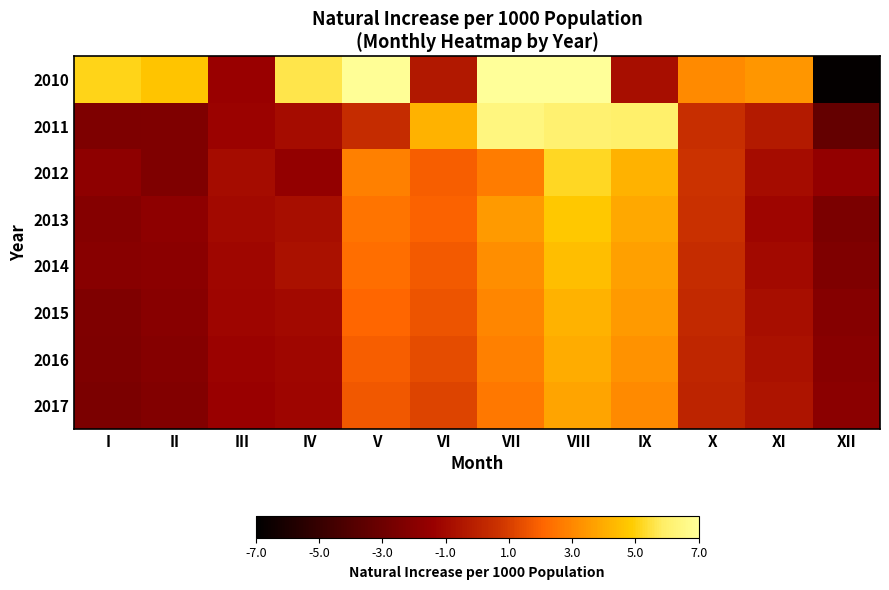

At which category is the sum across all series the highest?

VIII